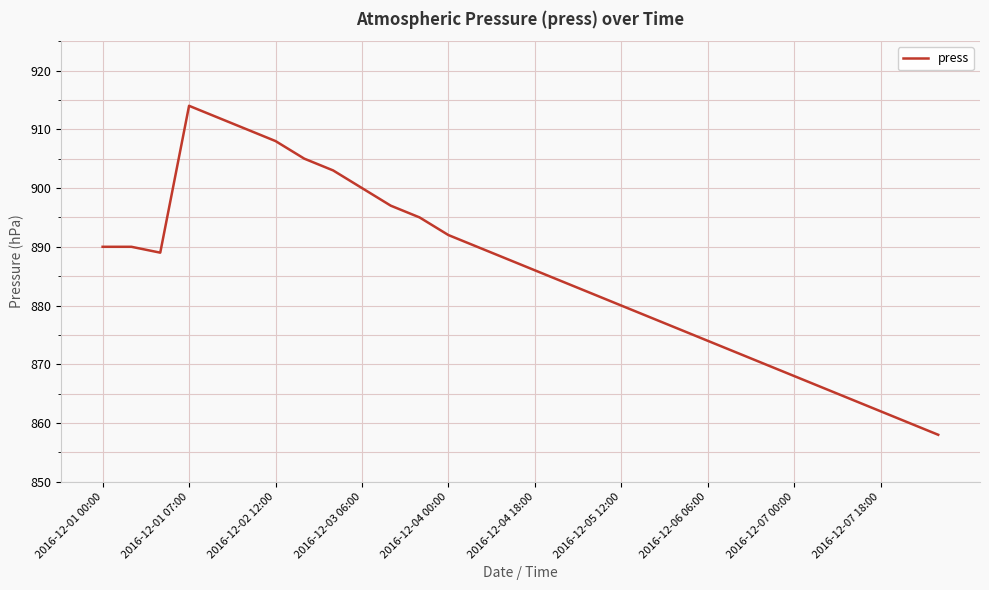

What is the difference between the maximum and minimum values?

56